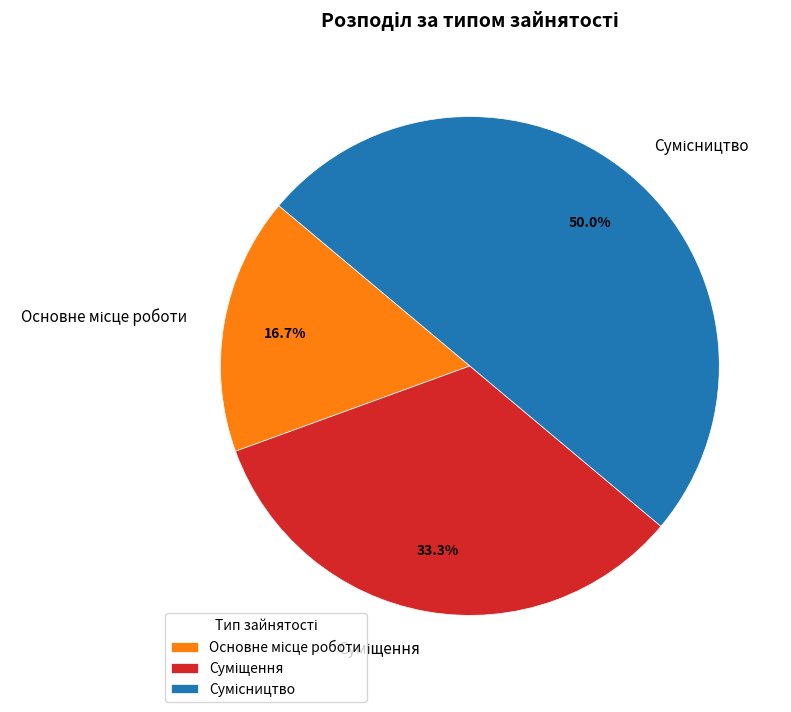

How many slices are in this pie chart?

3